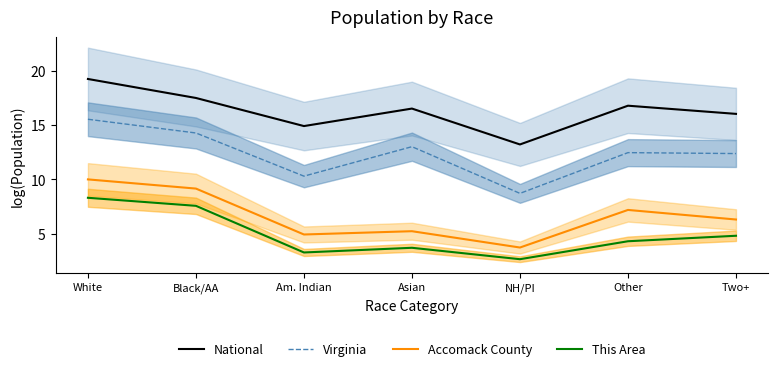

True or false: National and Virginia intersect in this chart.

False